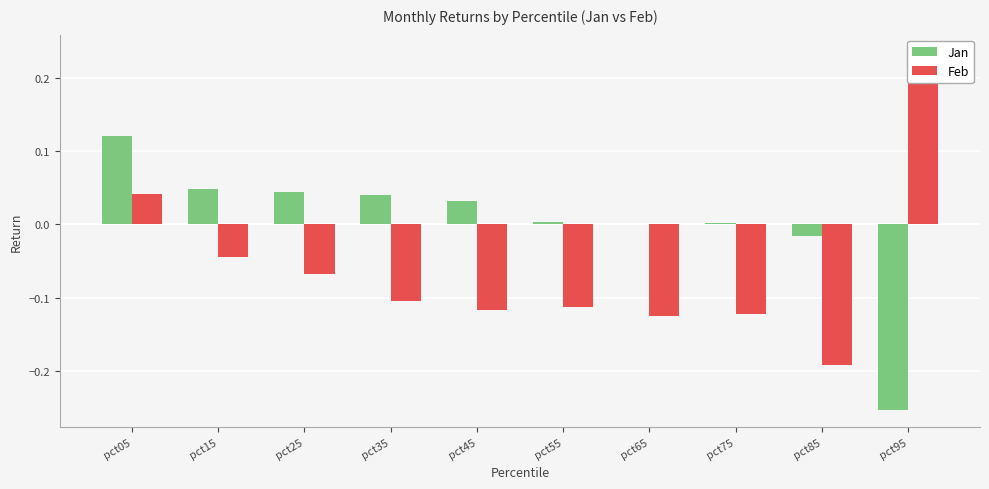

At which category is the sum across all series the highest?

pct05